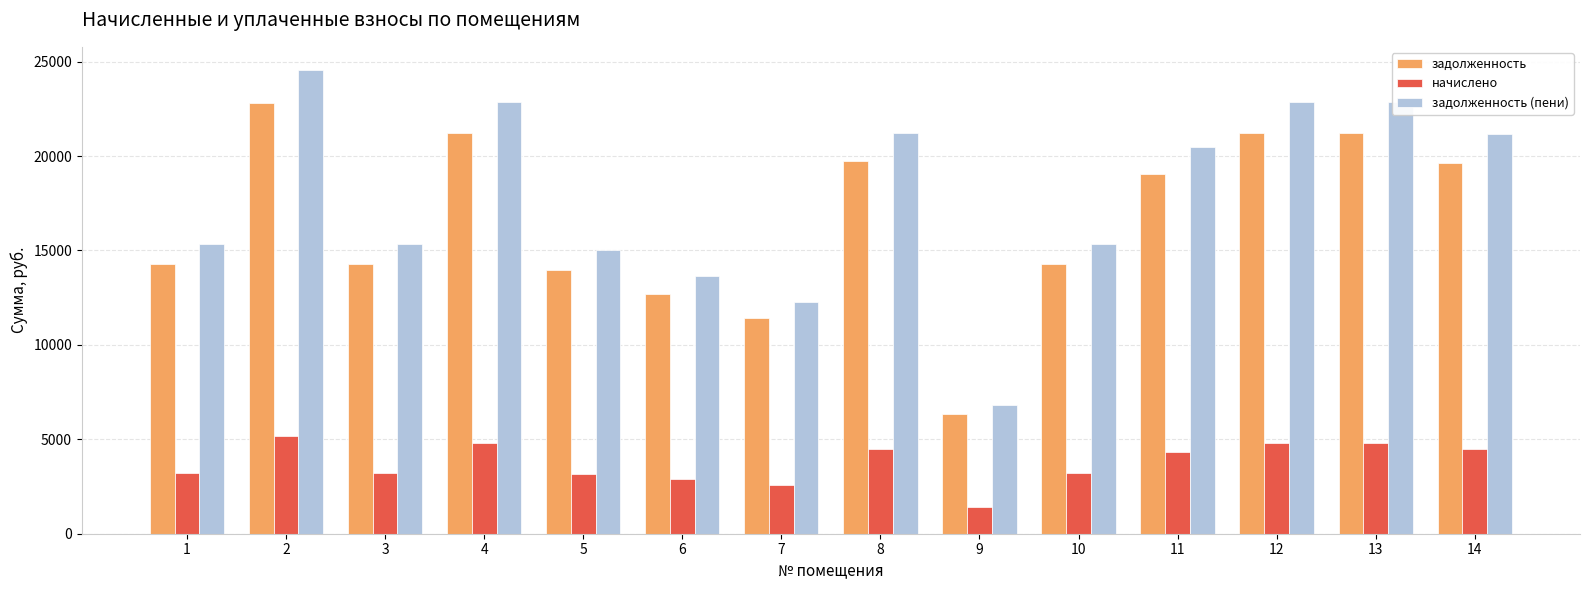

What is the highest value of the задолженность (пени) series?

24552.7